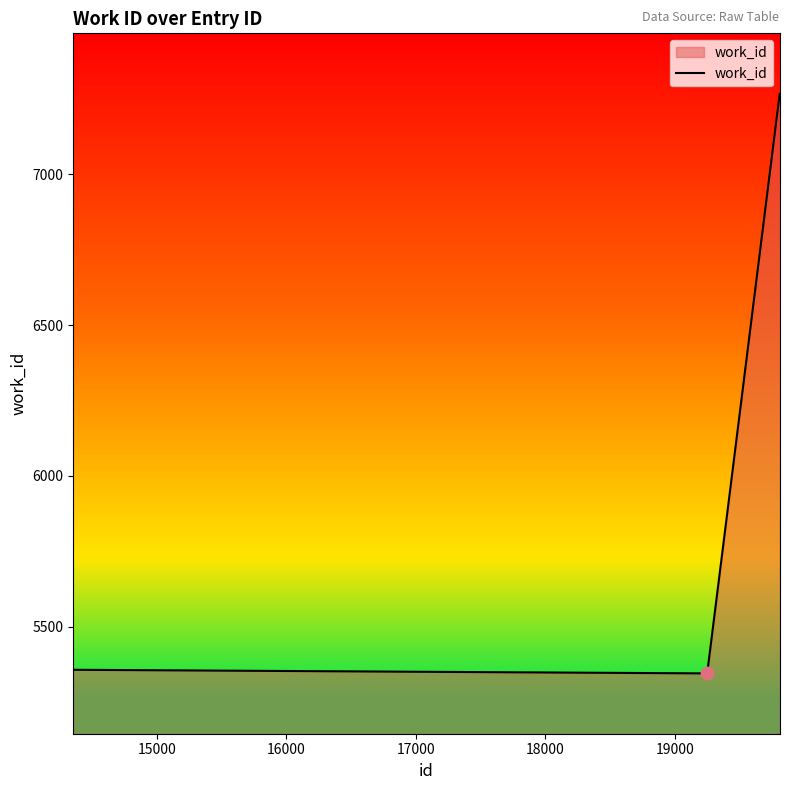

What is the smallest value displayed?

5345